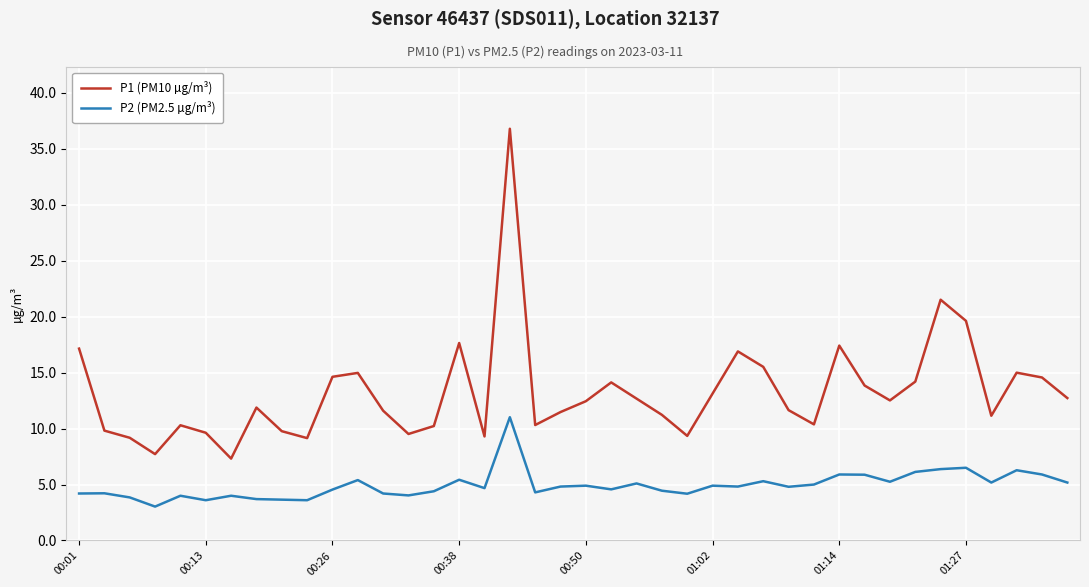

Which series has the largest total across all categories?

P1 (PM10 µg/m³)